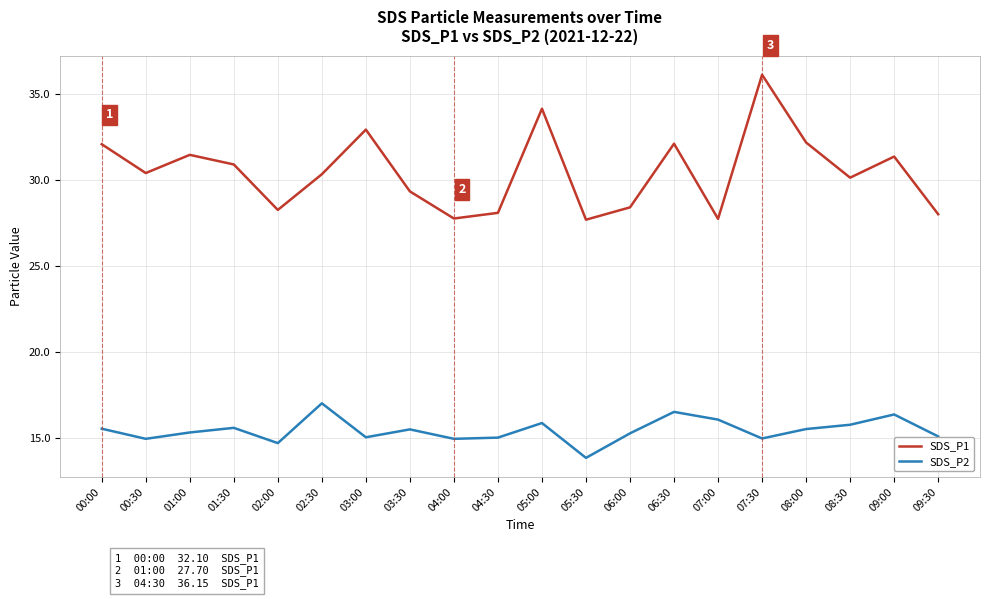

What is the difference between the maximum and second lowest values in the SDS_P1 series?

8.4